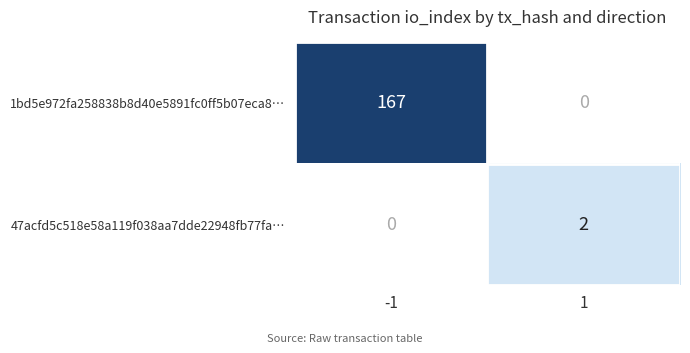

What value does the 1bd5e972fa258838b8d40e5891fc0ff5b07eca8… series have at -1, to the nearest 50?

150